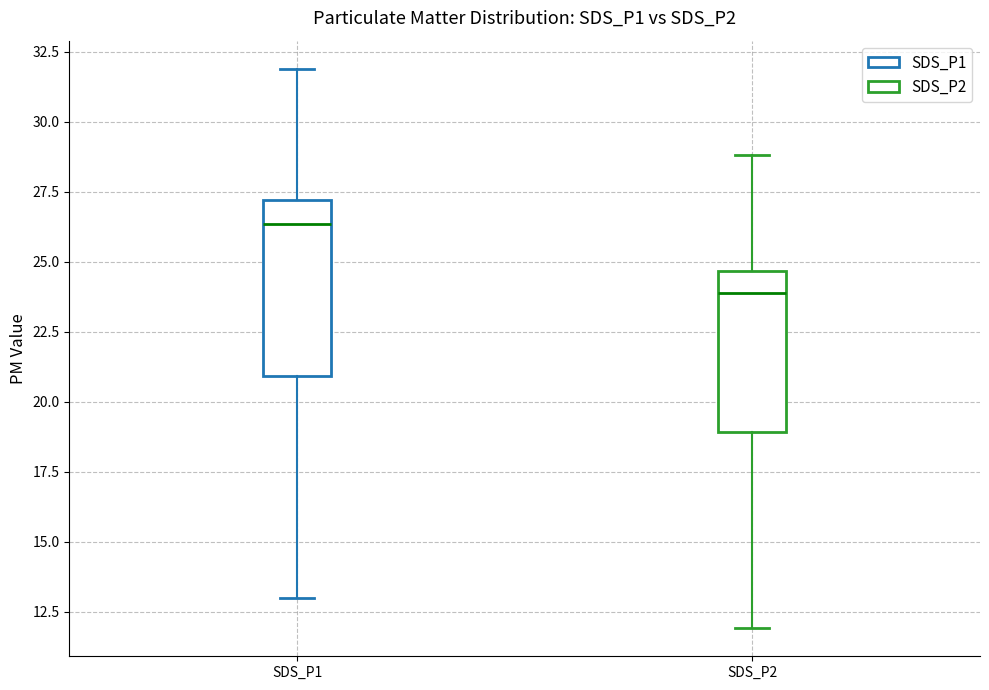

Reading left to right, transcribe this box plot: for each box, give where its median line is, the range the box spans, and where its two whiskers end, as read against the y-axis. The values are not printed on the chart, so give them approximately, as read against the axis.

SDS_P1: median 26.5, box 21.0 to 27.0, whiskers 13.0 to 32.0
SDS_P2: median 24.0, box 19.0 to 24.5, whiskers 12.0 to 29.0